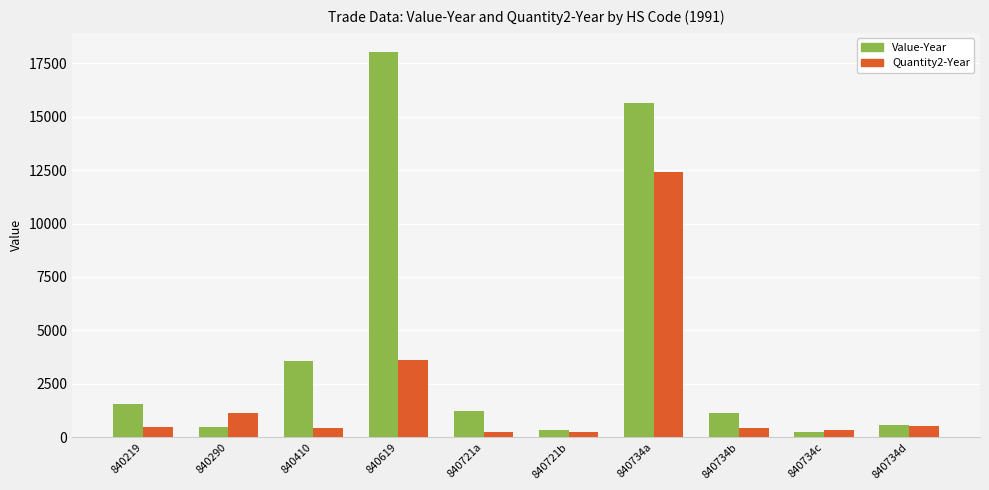

How many categories are shown in the chart?

10